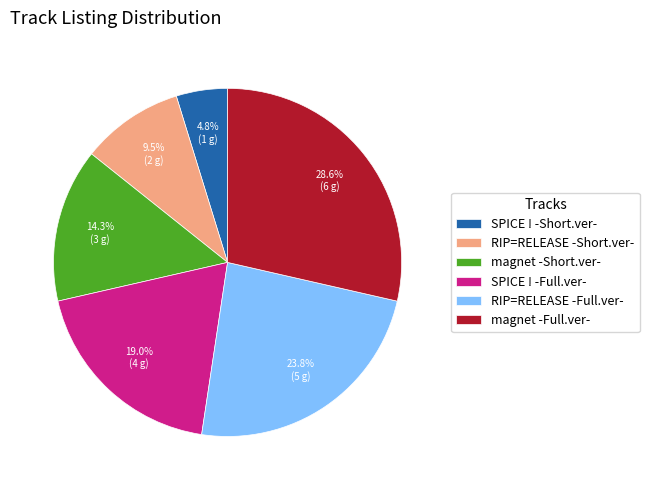

To the nearest percent, what is the difference between the magnet -Short.ver- and SPICE ! -Short.ver- slice percentages?

10%